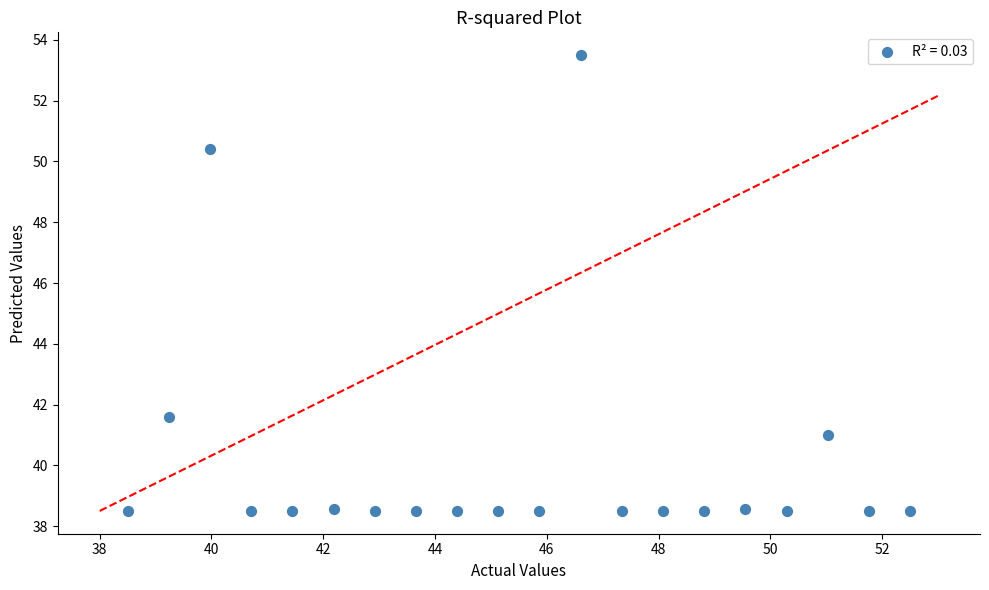

What is the range of X values (max minus min)?

14.0